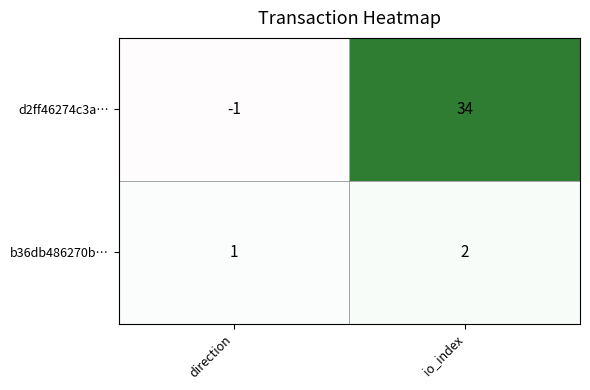

True or false: b36db486270b… has a value of 1 at direction.

True